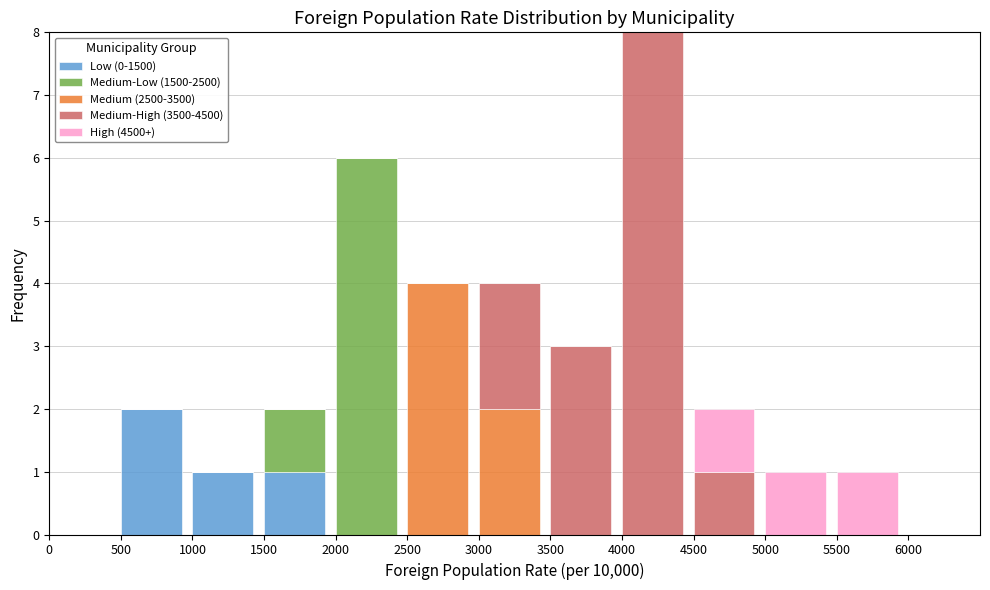

At which category is the sum across all series the highest?

4000